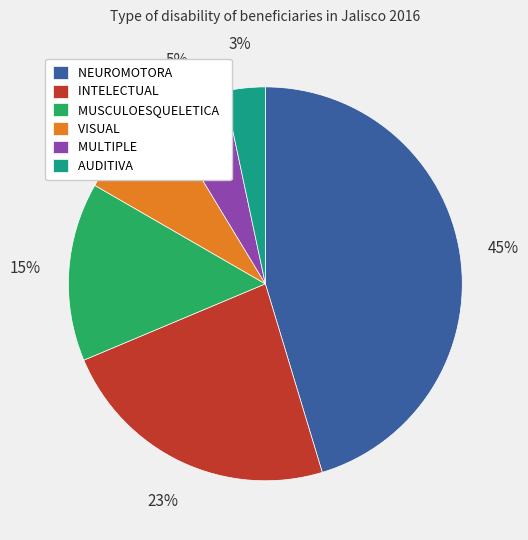

Combined, do MUSCULOESQUELETICA and INTELECTUAL account for over 50%?

No